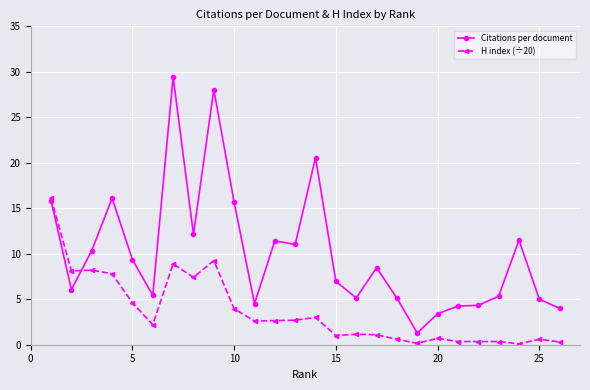

What is the lowest value of the Citations per document series?

1.3